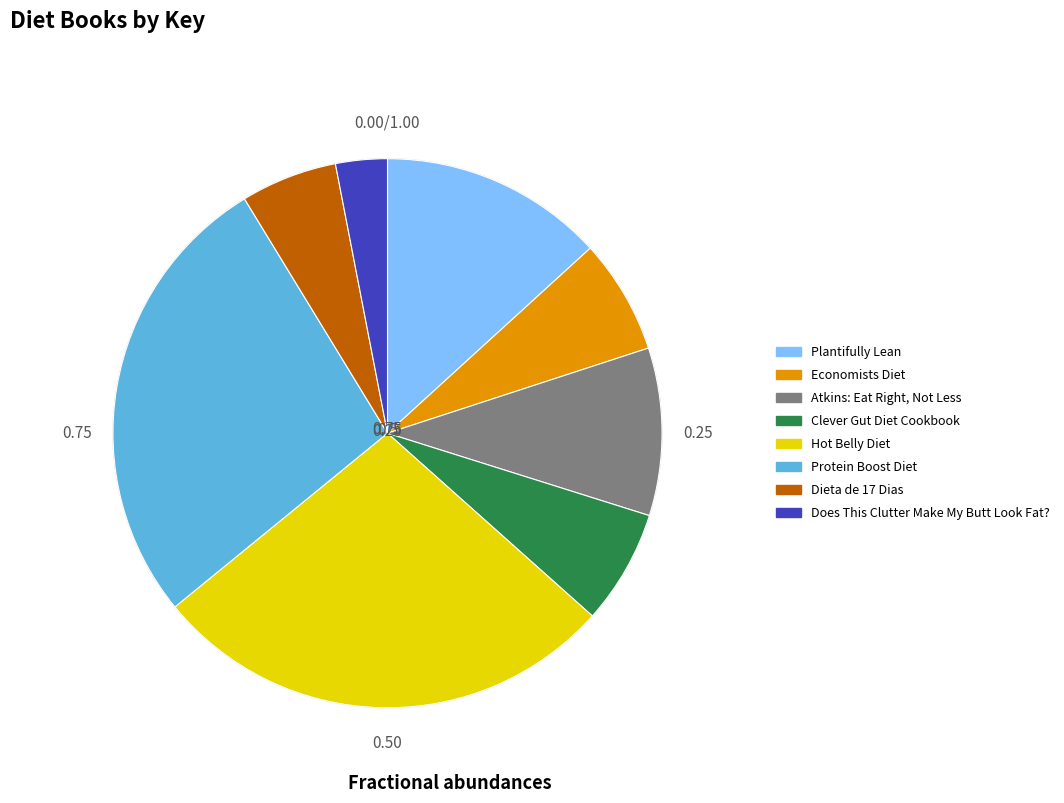

Rank the categories by value from lowest to highest.

Does This Clutter Make My Butt Look Fat?, Dieta de 17 Dias, Clever Gut Diet Cookbook, Economists Diet, Atkins: Eat Right, Not Less, Plantifully Lean, Protein Boost Diet, Hot Belly Diet